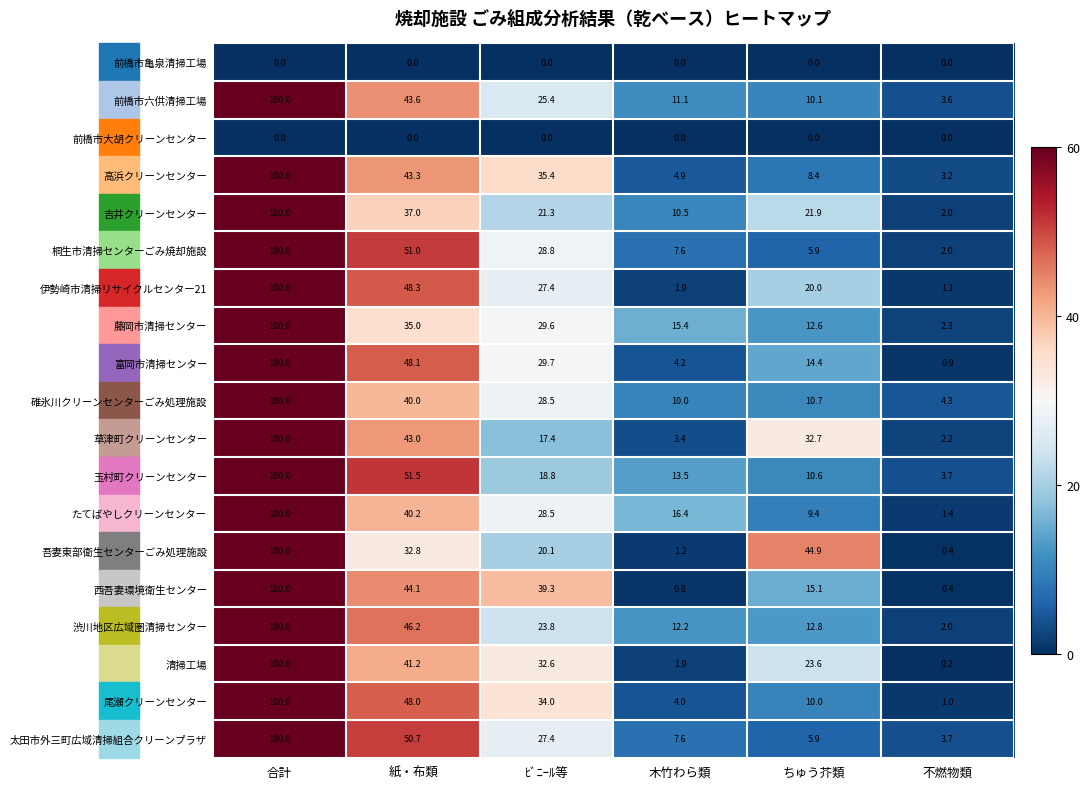

What is the greatest value displayed?

100.0